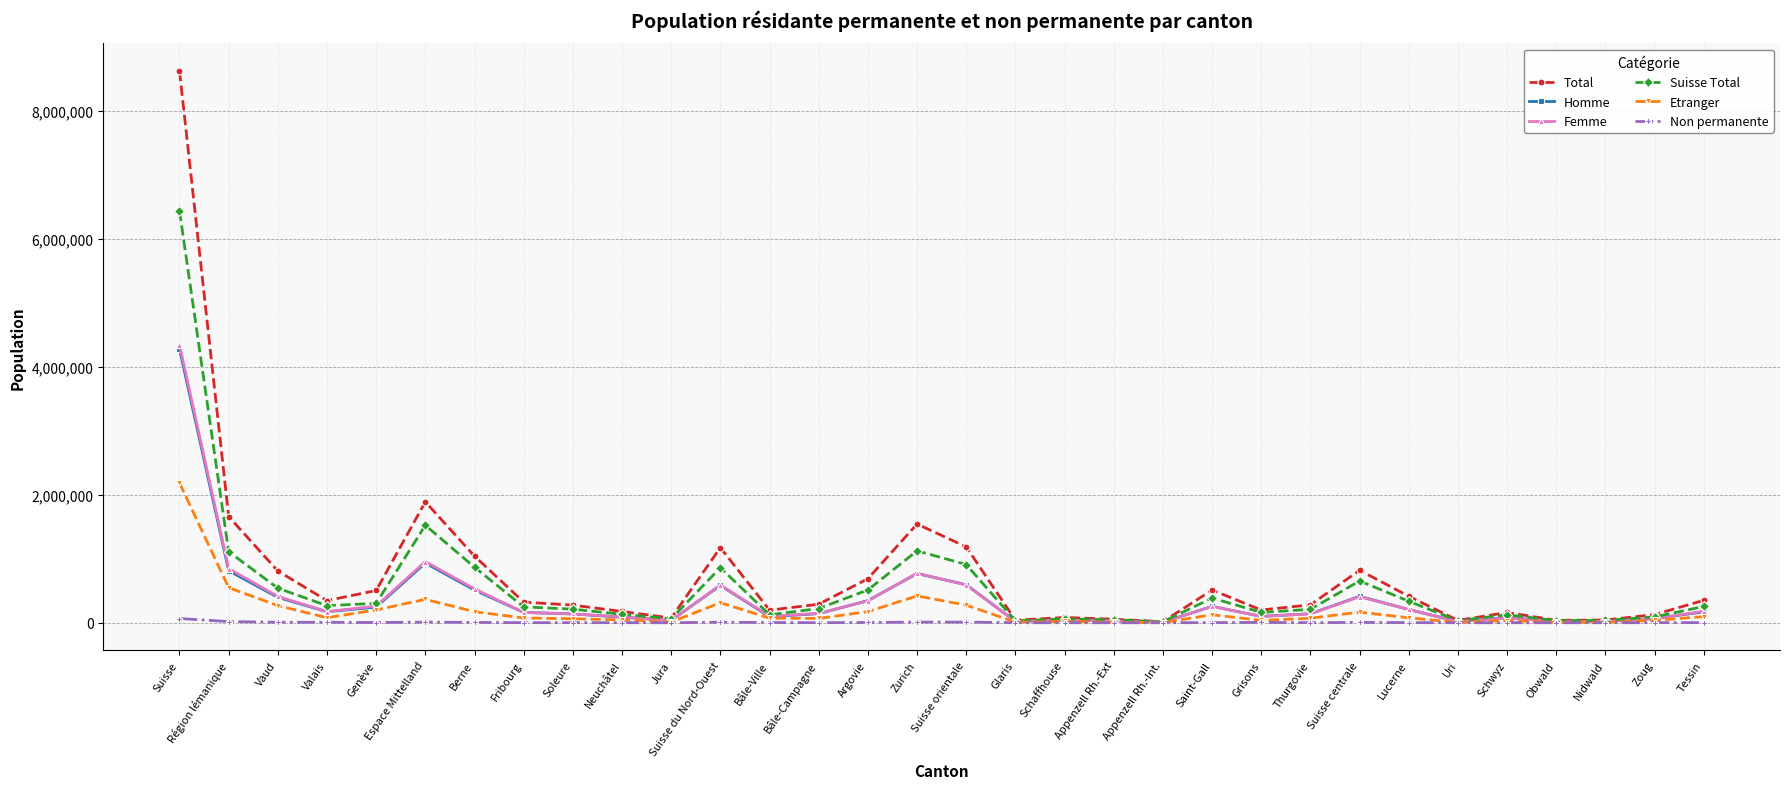

The Suisse Total series shows 284968 at Suisse orientale. True or false?

False